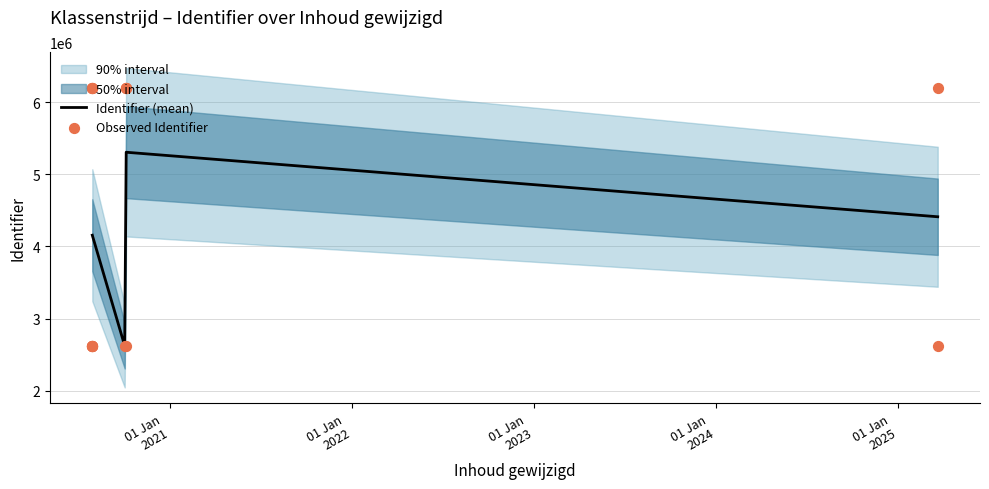

What is the change in value from 2020-07-29 to 2020-10-05?

+3577107